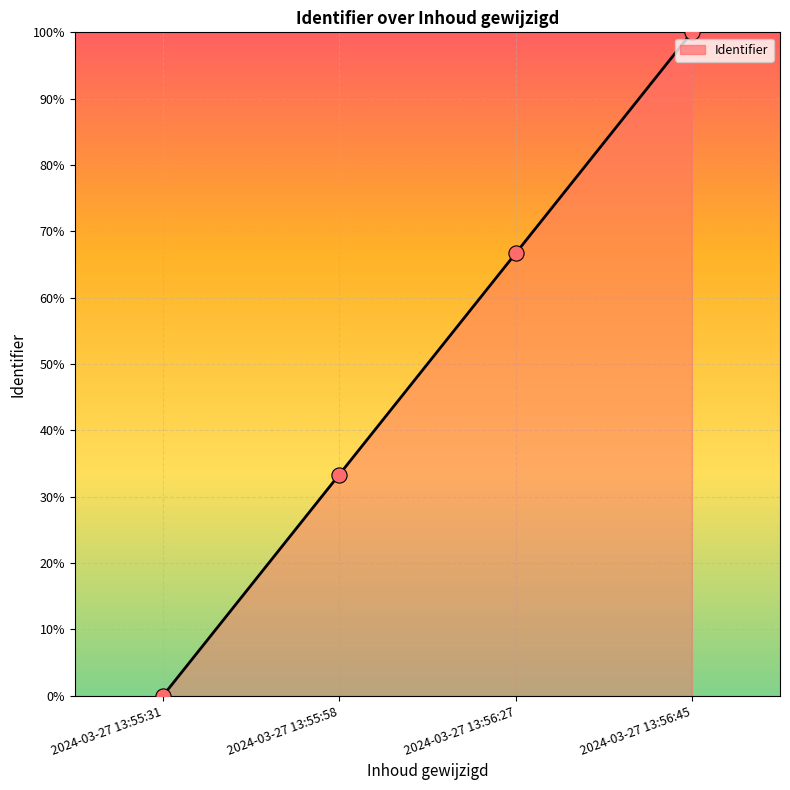

What is the change in value from 2024-03-27 13:56:27 to 2024-03-27 13:56:45?

+33.3